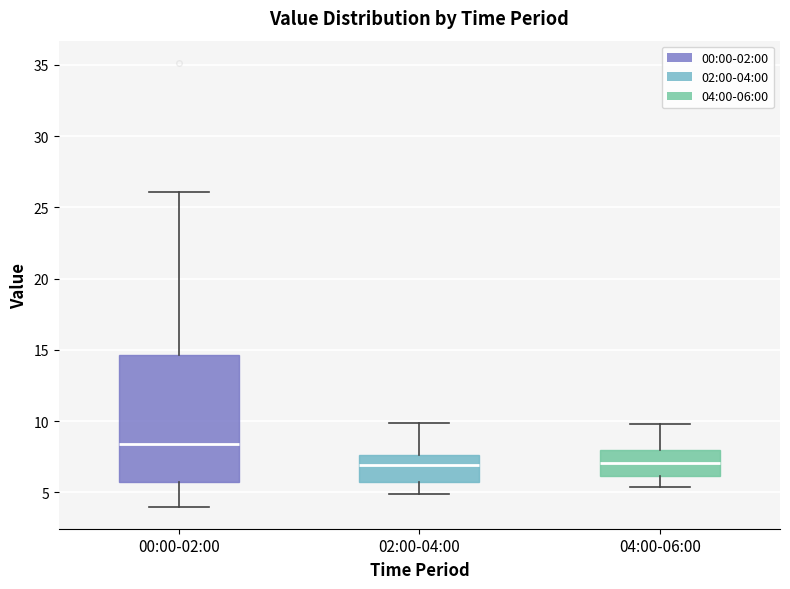

Comparing the boxes themselves (not the whiskers), which one is the tallest?

00:00-02:00